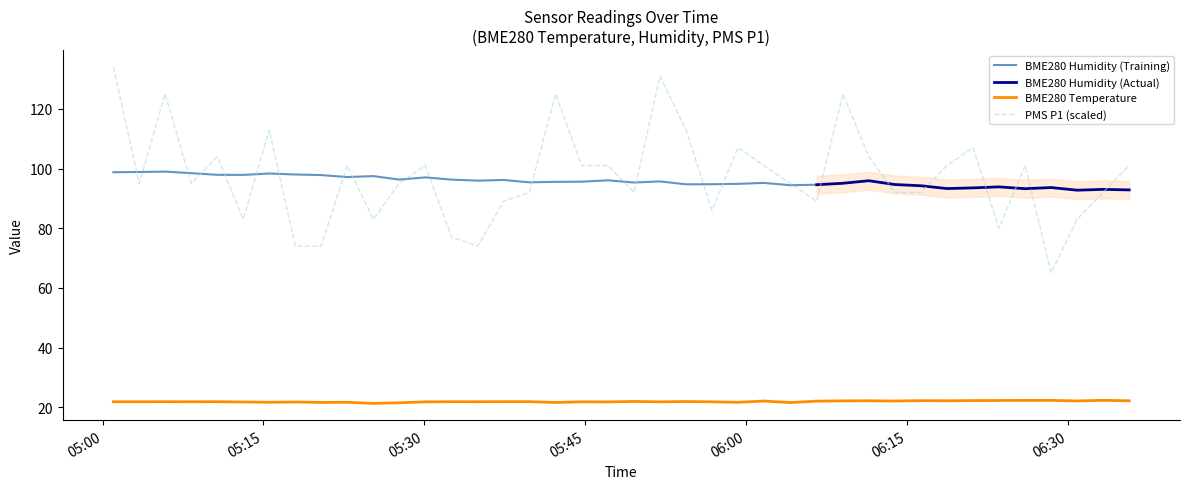

Count the number of categories in the chart.

40